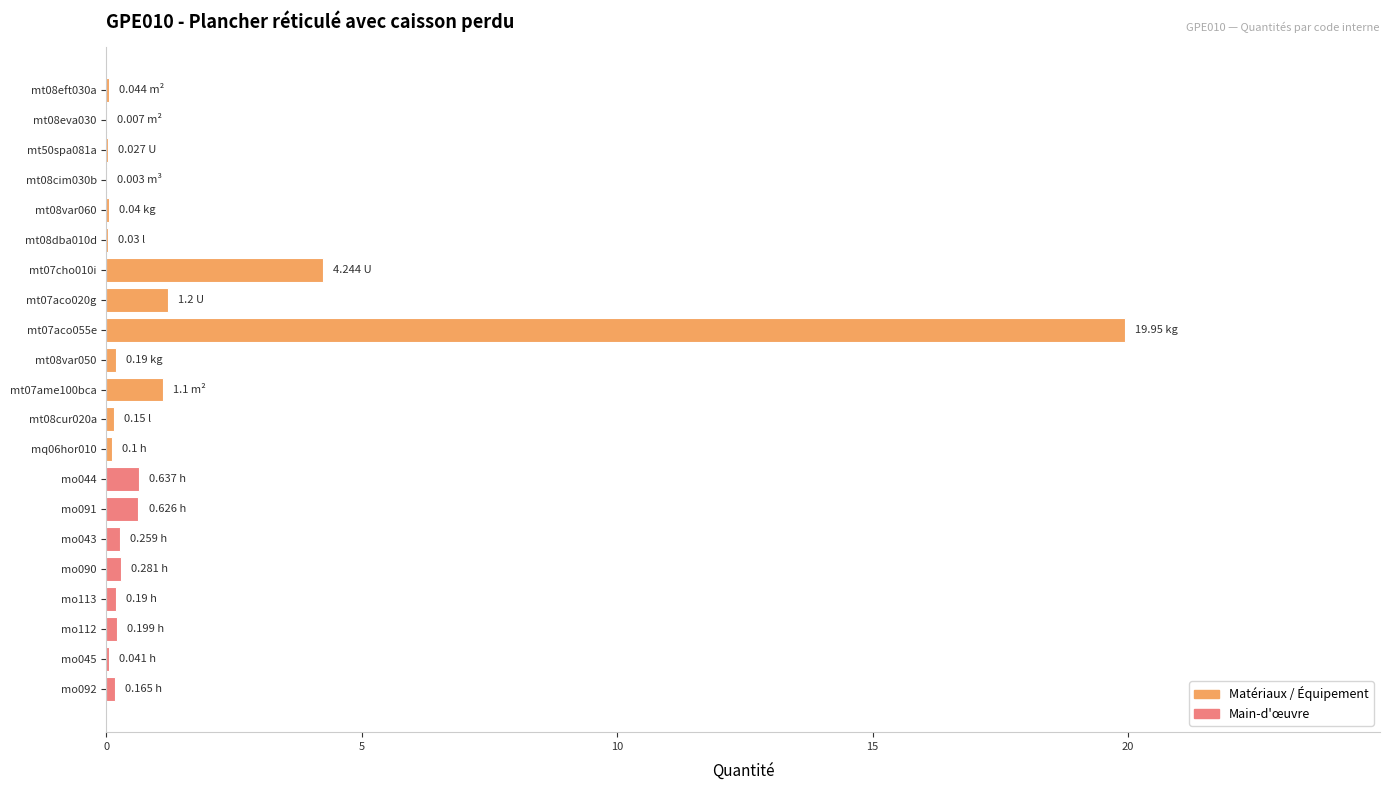

How many distinct data groups are displayed?

1